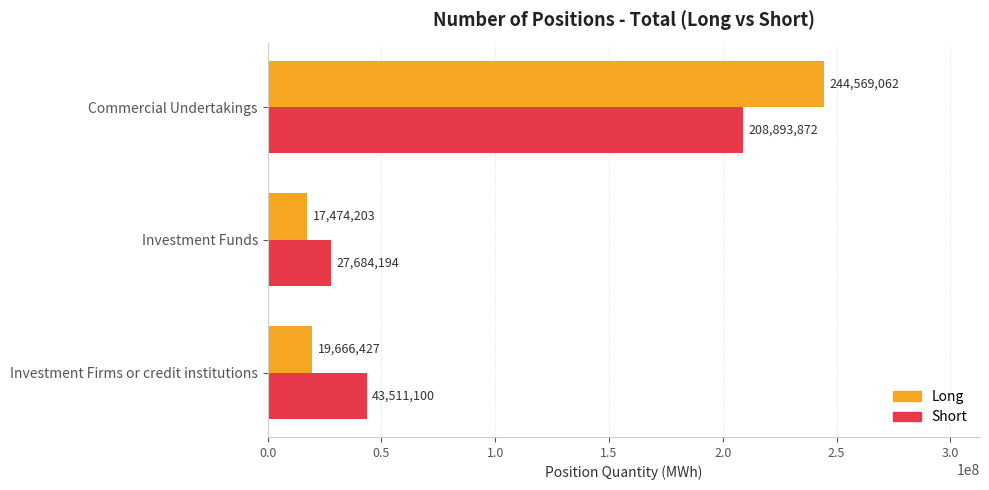

The value of Short at Commercial Undertakings is 208893872.3. True or false?

True